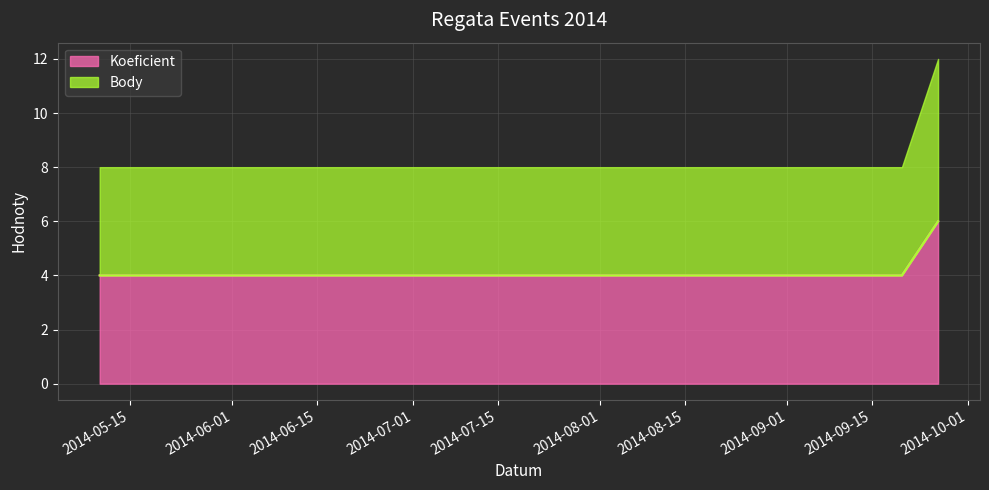

What is the value of the Koeficient point at the 2nd from the left?

4